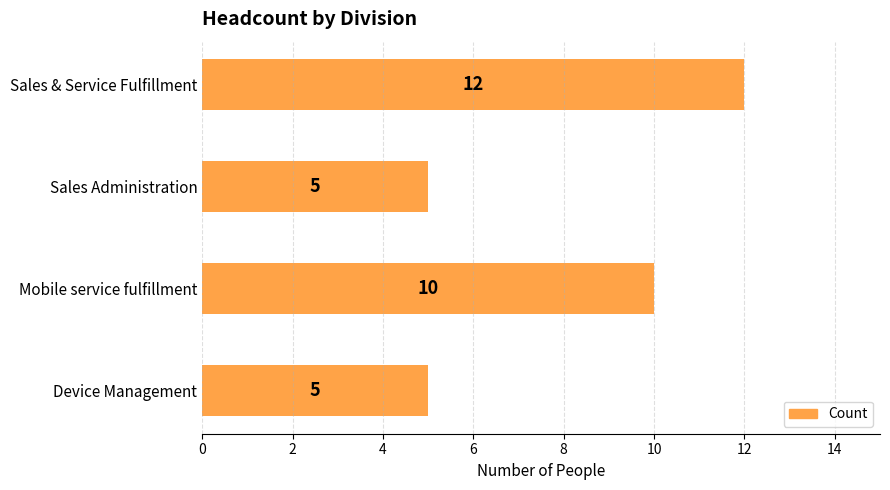

What is the minimum value shown in the chart?

5